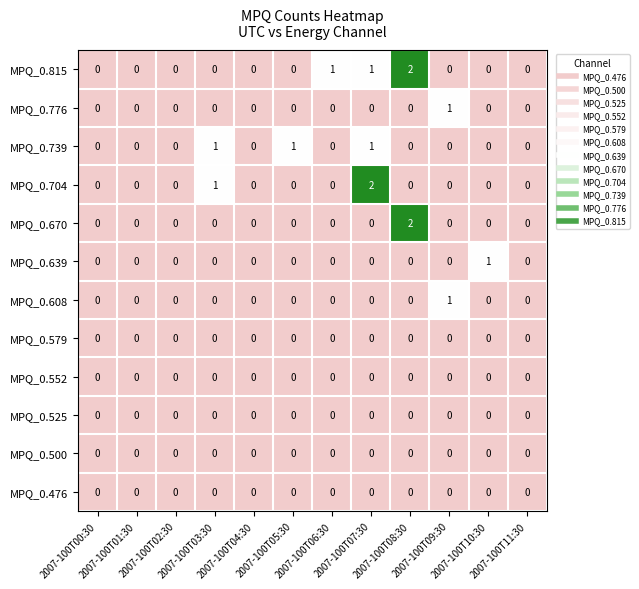

How many MPQ_0.608 values are between 0 and 1?

12